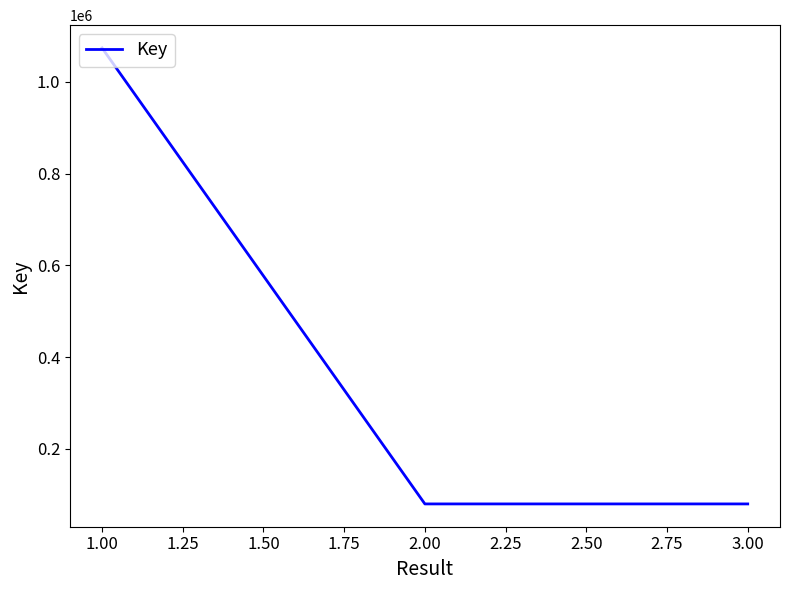

At which label does the data first exceed 80170?

1.00